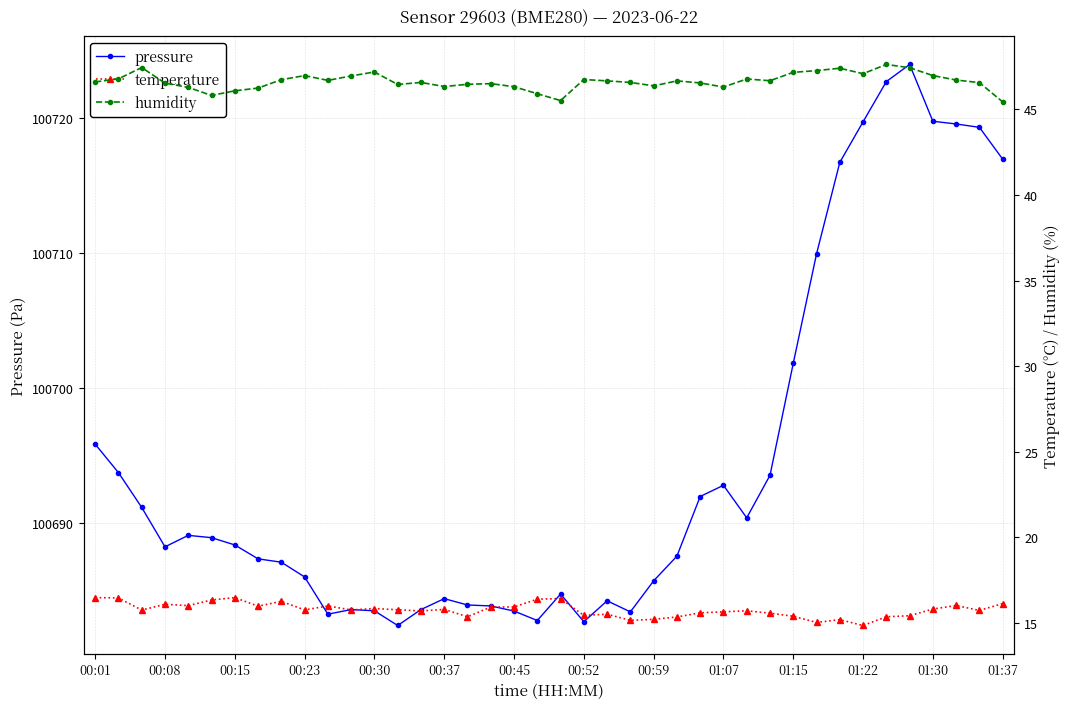

The pressure series shows 33045.8 at 00:01. True or false?

False